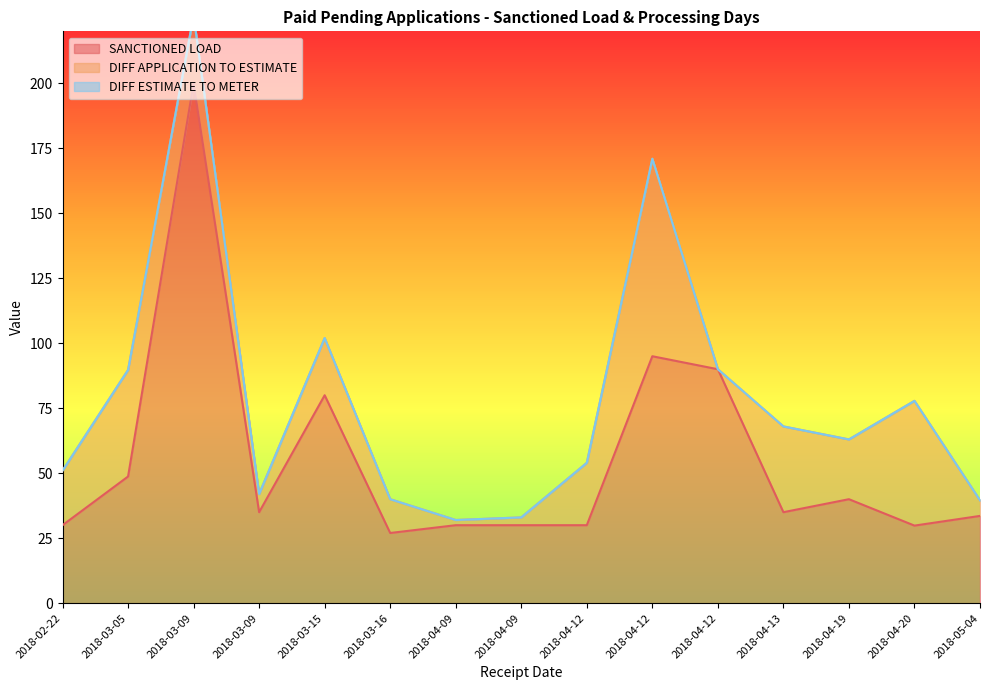

Which series has the largest total across all categories?

SANCTIONED LOAD